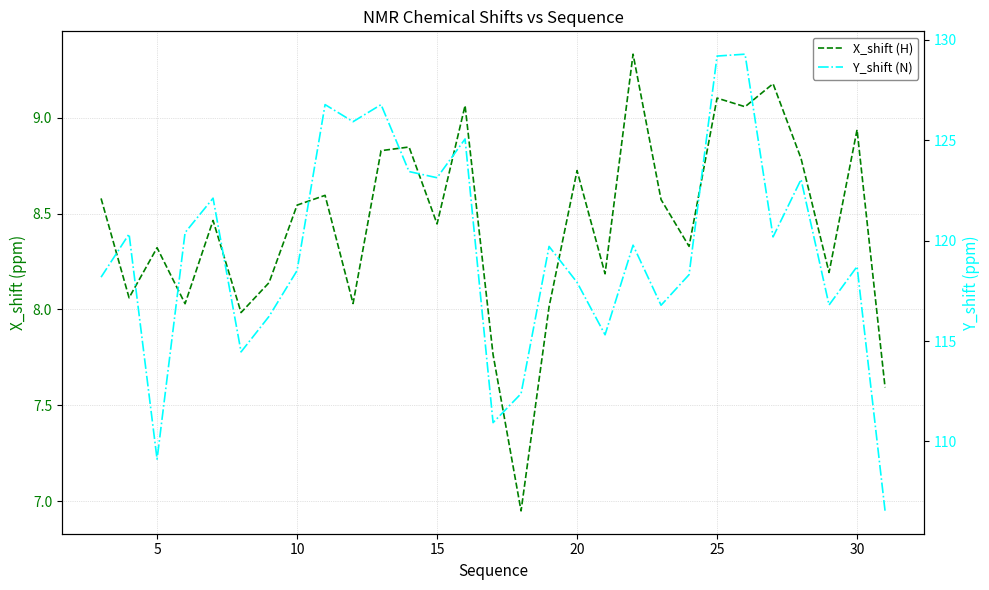

True or false: Y_shift (N) and X_shift (H) intersect in this chart.

False